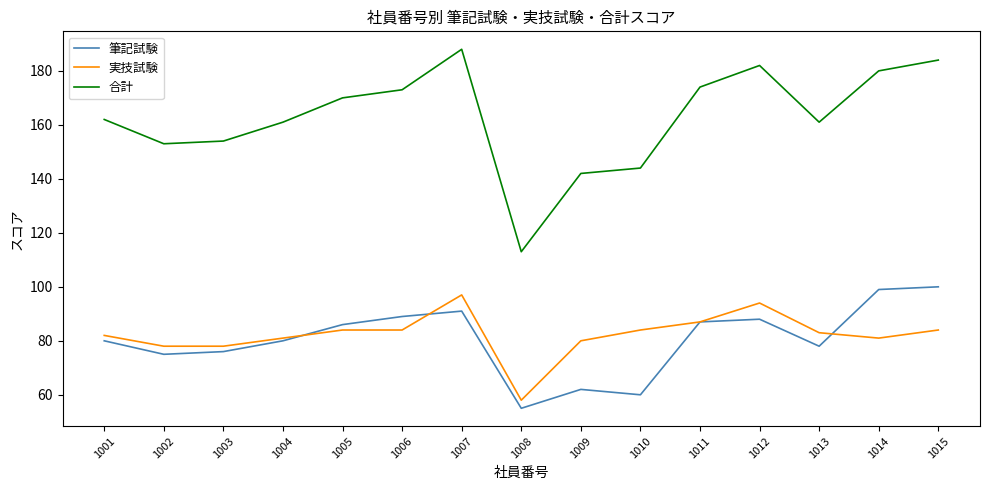

What is the total value across all series at 1004?

322